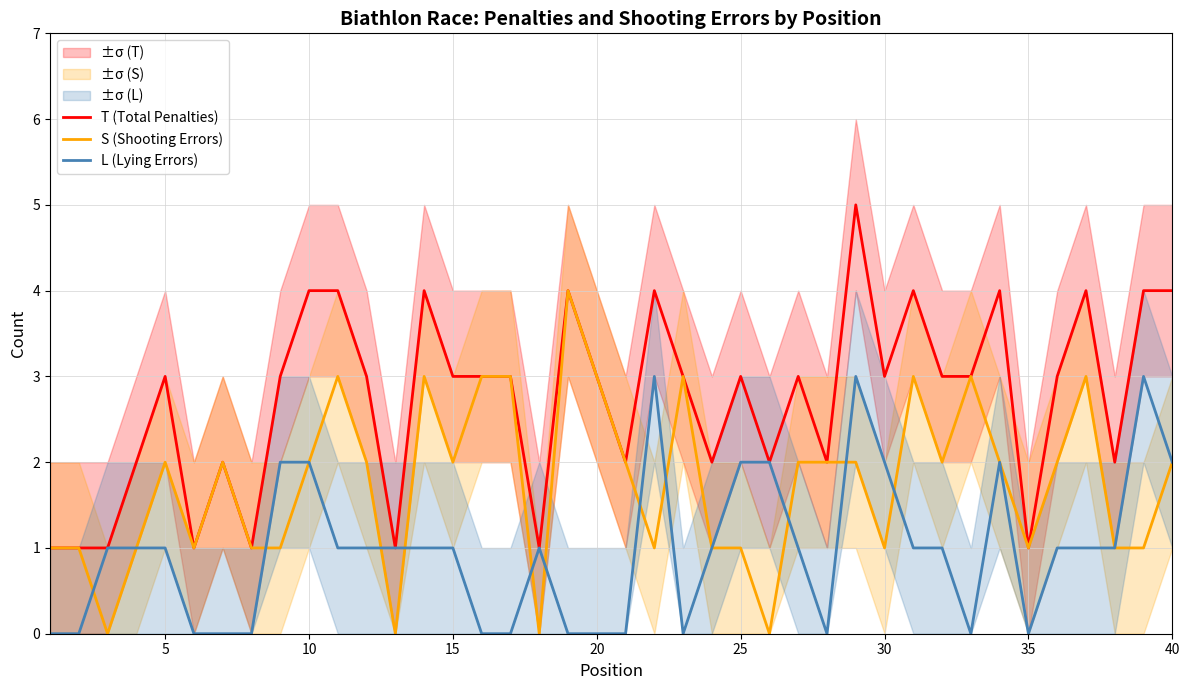

What is the maximum value for T (Total Penalties)?

5